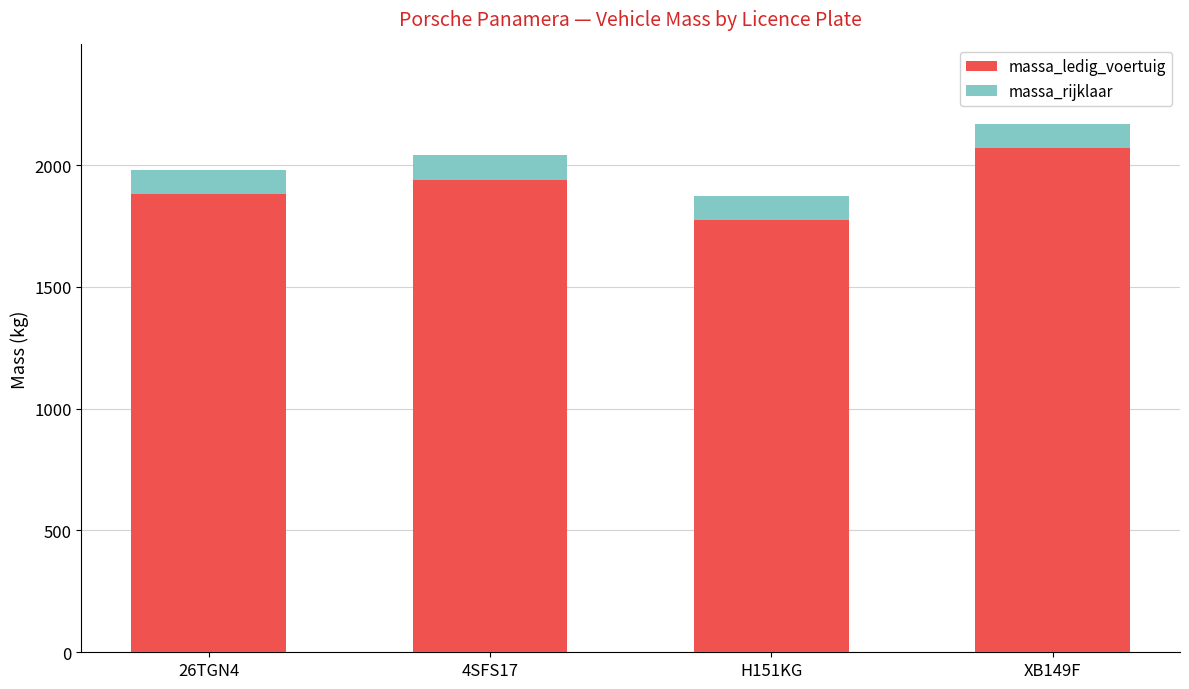

What is the difference between the massa_ledig_voertuig values at 26TGN4 and XB149F?

190